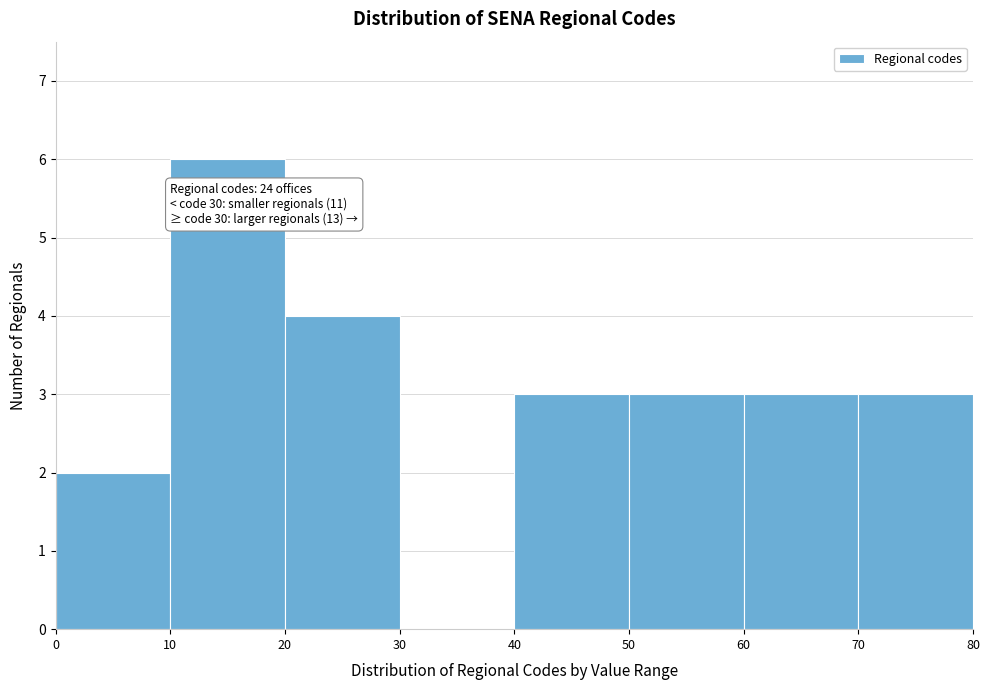

Over which range of the x-axis is the bar tallest?

10 to 20